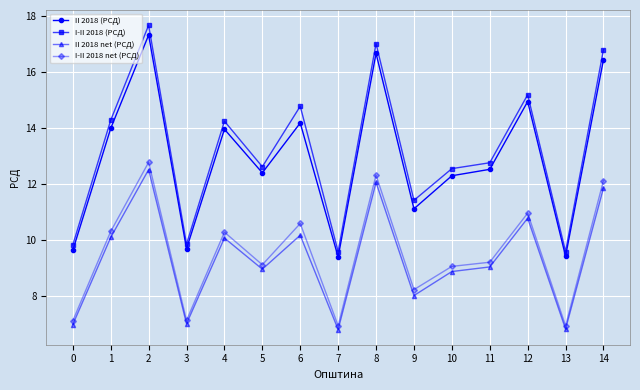

Is it true that I-II 2018 (РСД) equals 9.9 at 3?

True